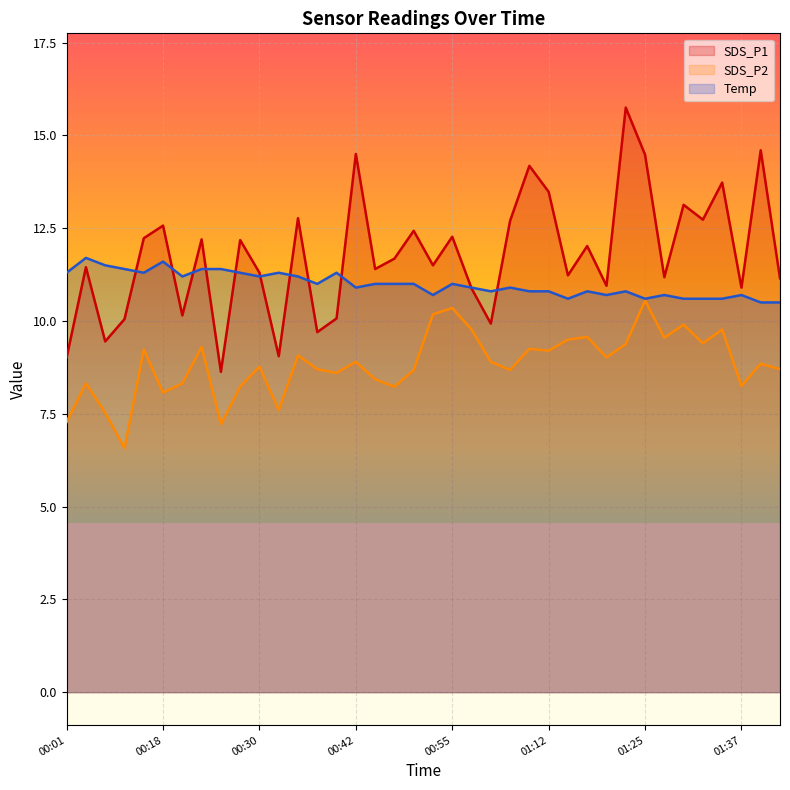

What is the minimum value for Temp?

10.5